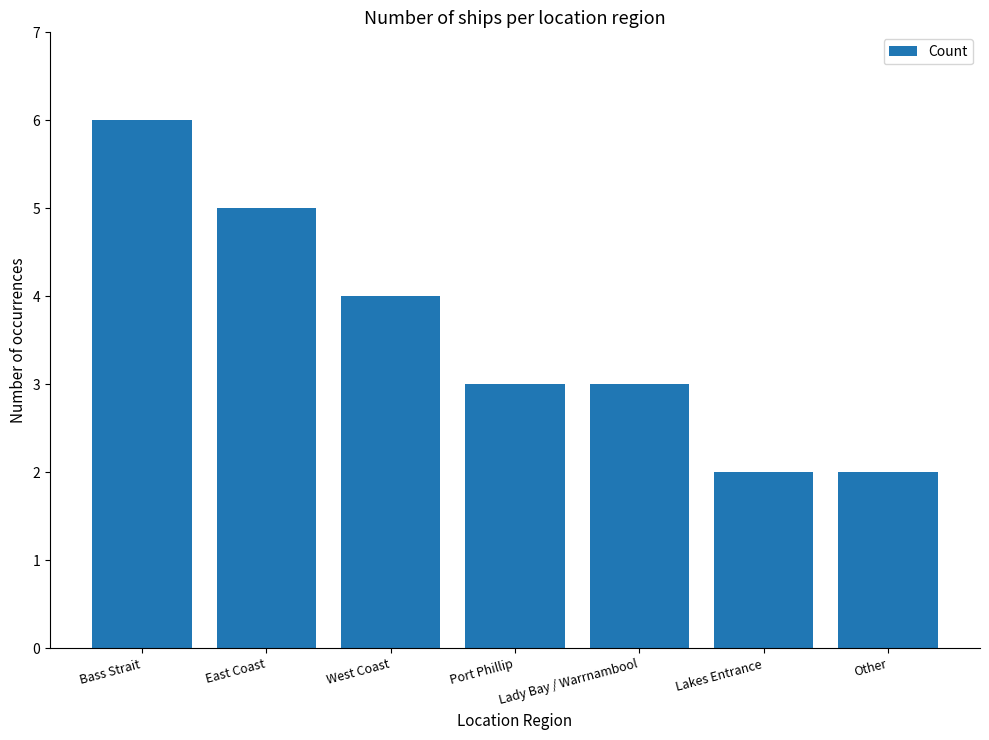

Count the number of categories in the chart.

7